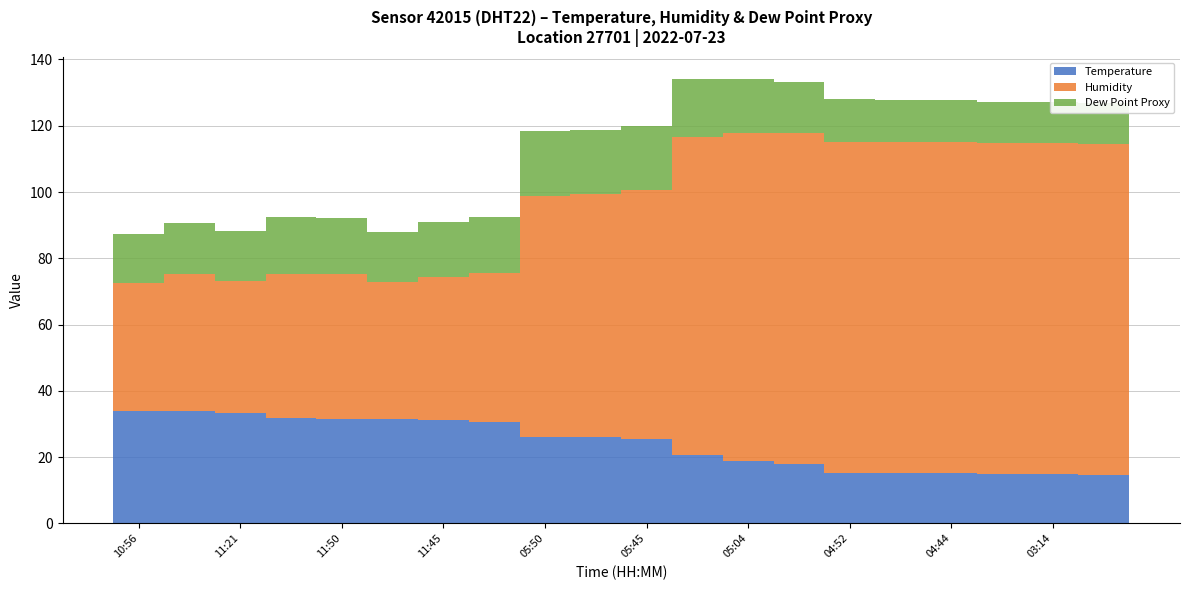

True or false: Temperature has a value of 18.0 at 13.

True